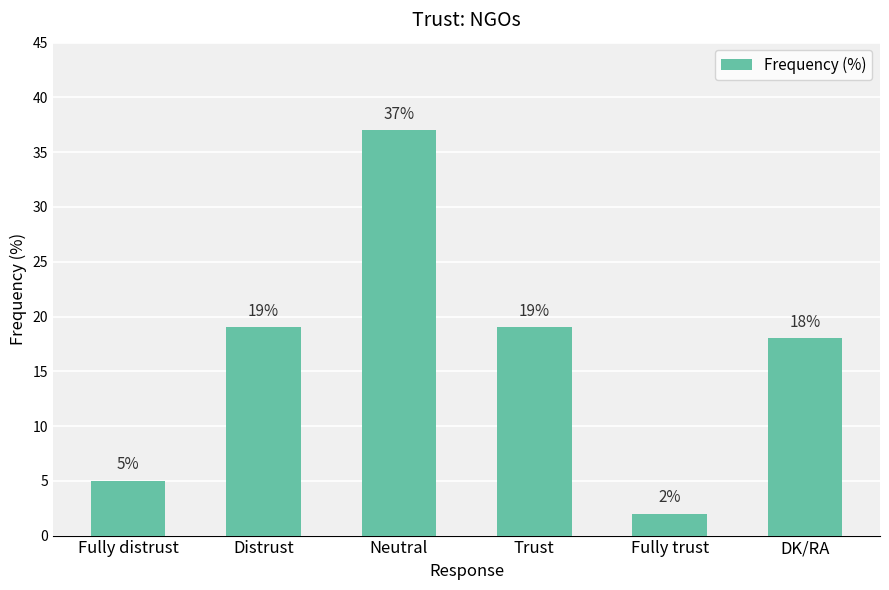

Reading right to left, list all the values displayed in this chart.

18	2	19	37	19	5